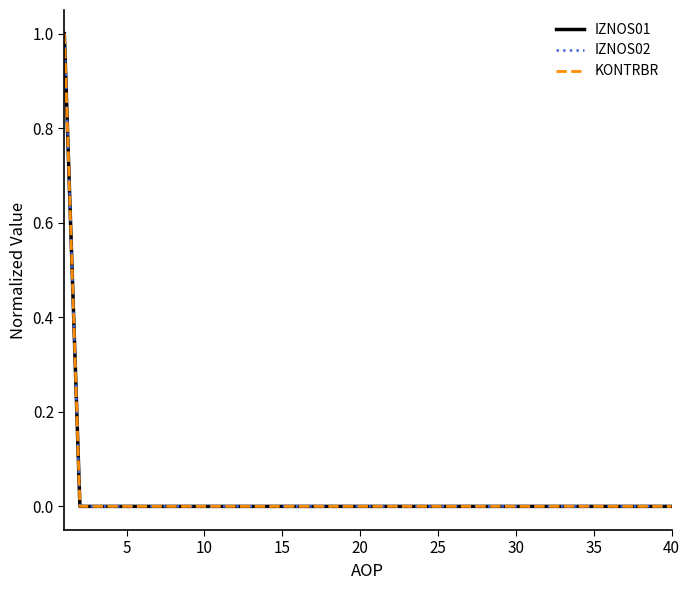

Where is IZNOS01 nearest to the value 0?

5